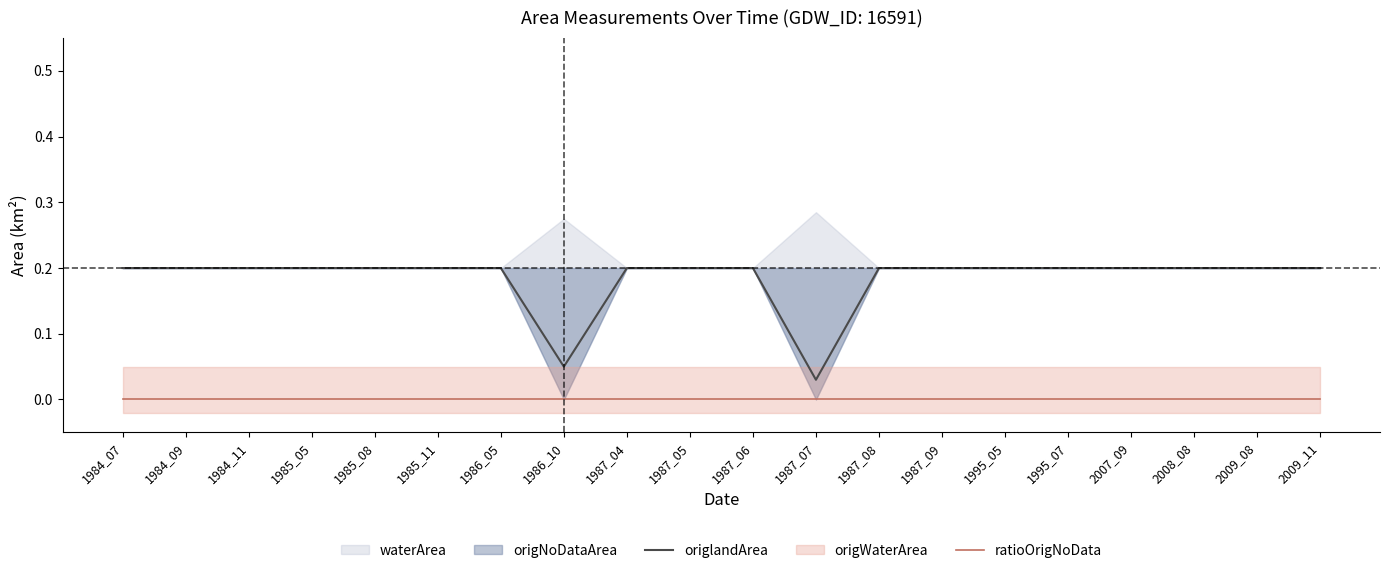

Which series has the largest total across all categories?

origlandArea